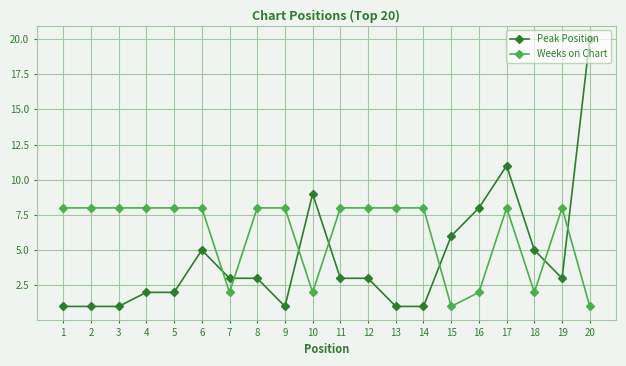

The value of Peak Position at 17 is 19. True or false?

False